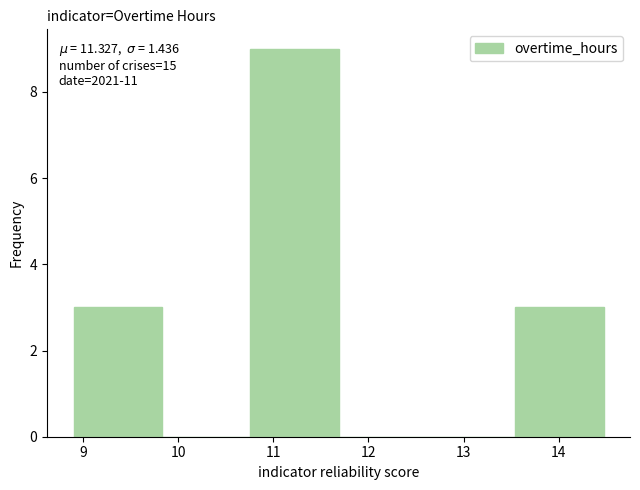

Over which range of the x-axis is the bar tallest?

10.8 to 11.7